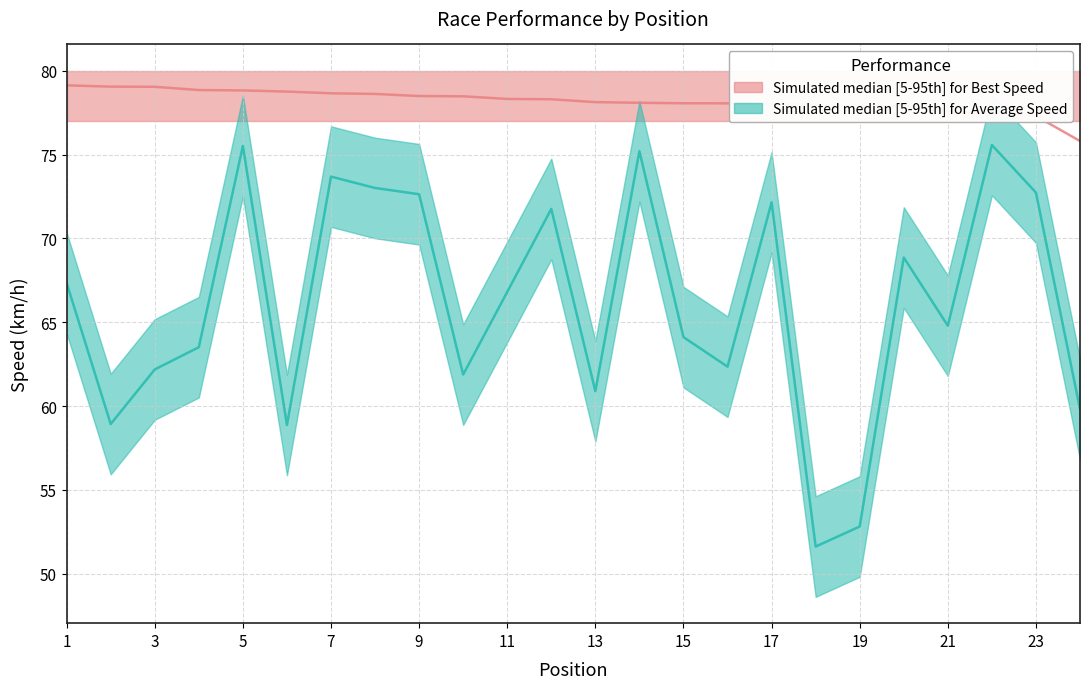

At 13, list the series in order from largest to smallest.

Best Speed median, Average Speed median